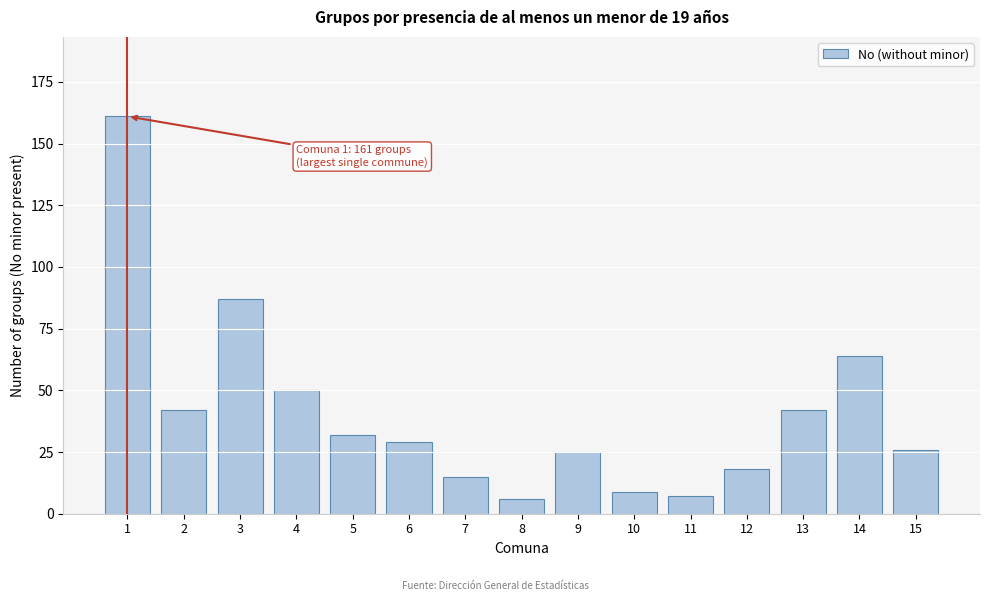

Reading left to right, transcribe all the data shown in this chart.

161	42	87	50	32	29	15	6	25	9	7	18	42	64	26